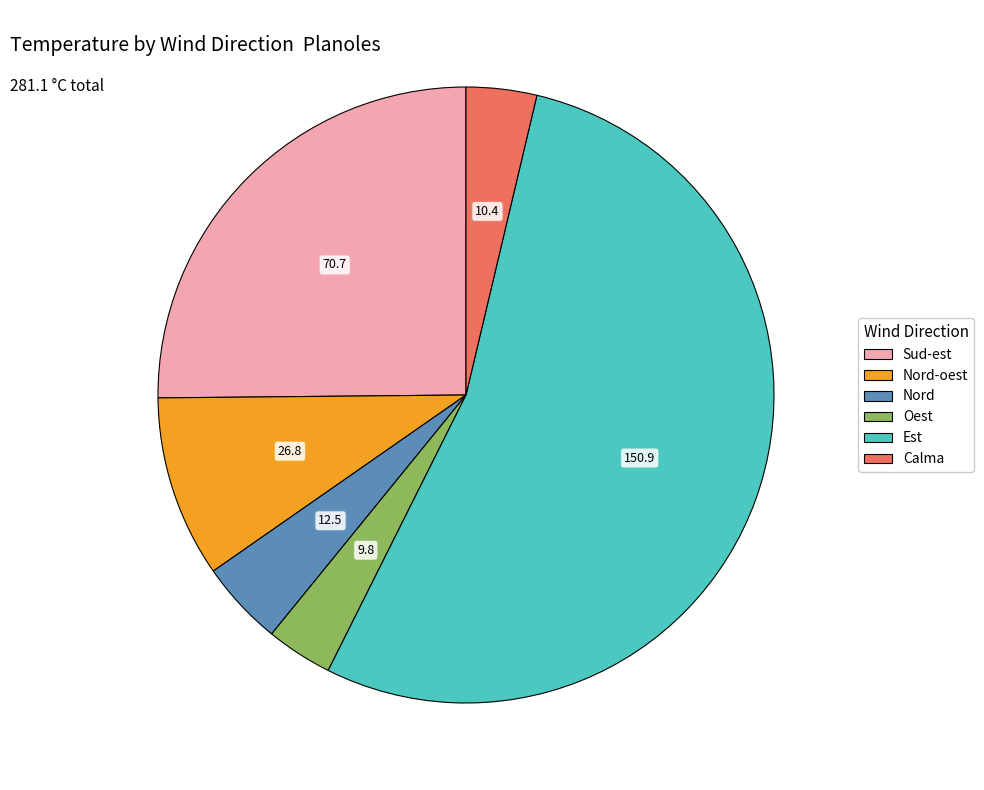

Is there a majority slice in this chart?

Yes